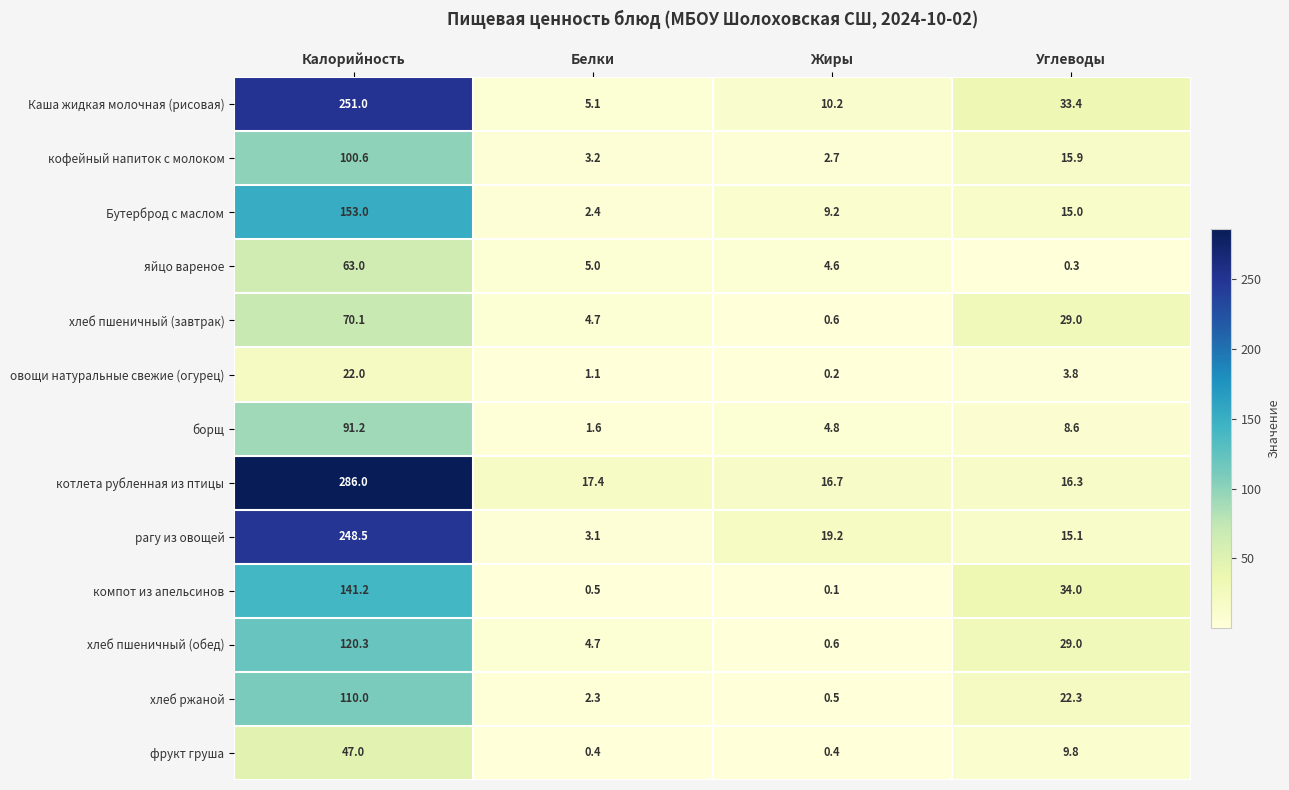

At which label is котлета рубленная из птицы closest to 151?

Белки